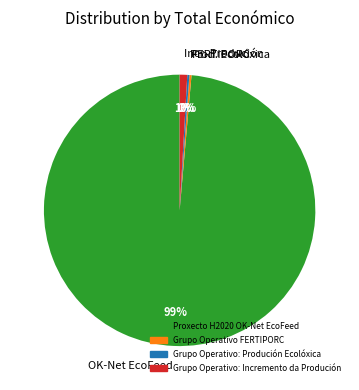

Does OK-Net EcoFeed represent more than half of the total?

Yes